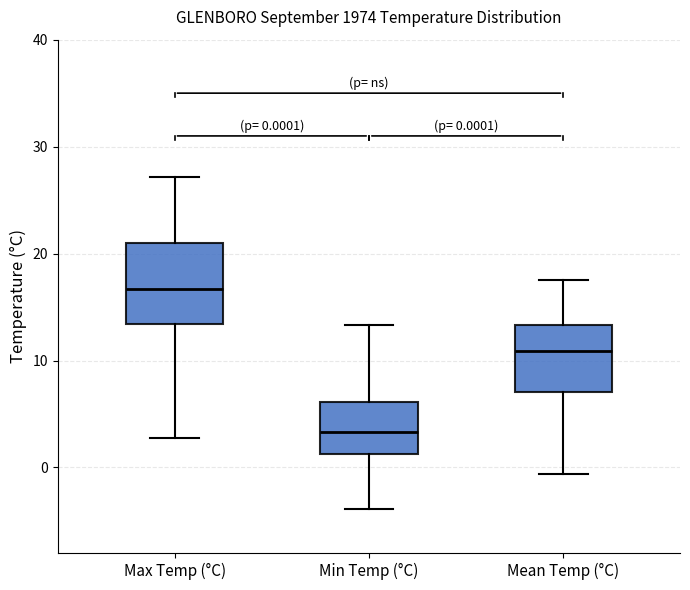

Comparing the boxes themselves (not the whiskers), which one is the tallest?

Max Temp (°C)